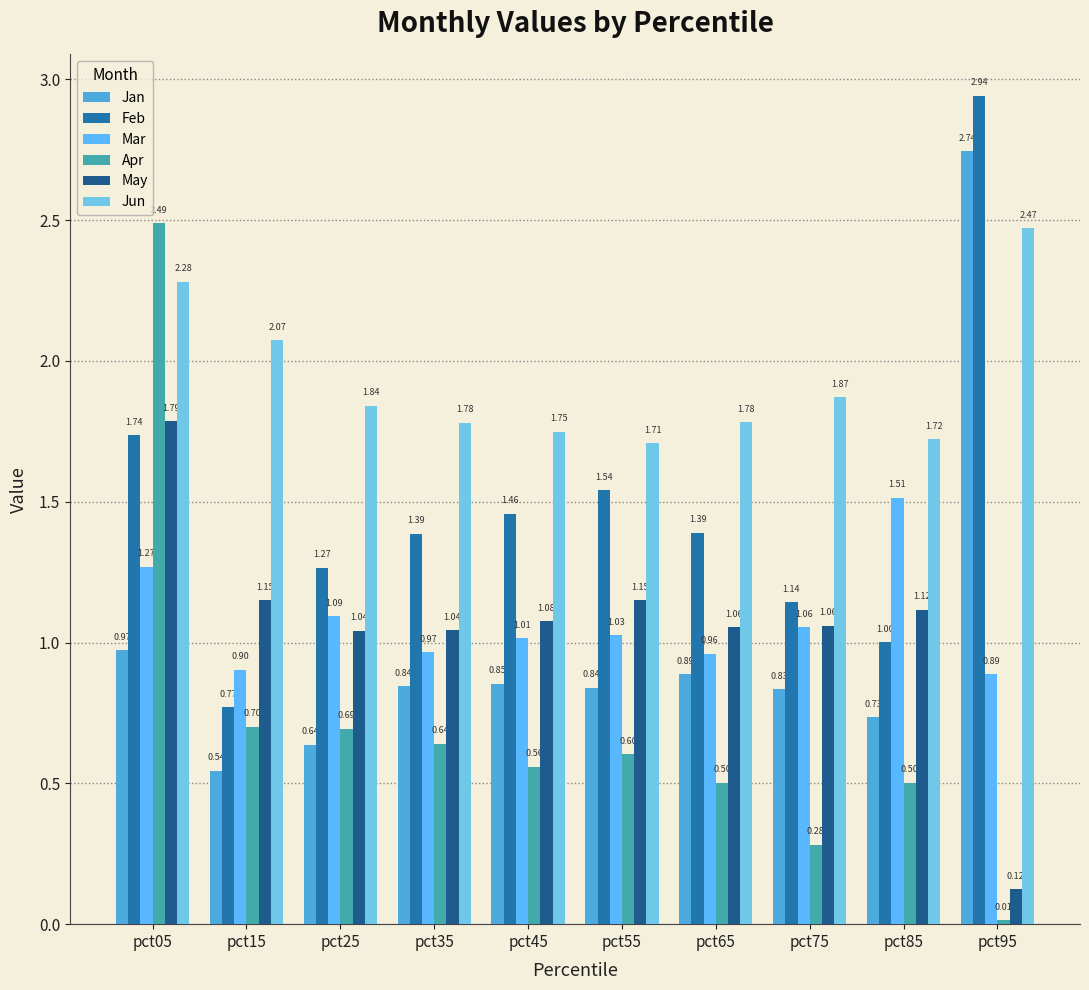

Rank the series at pct65 from lowest to highest value.

Apr, Jan, Mar, May, Feb, Jun